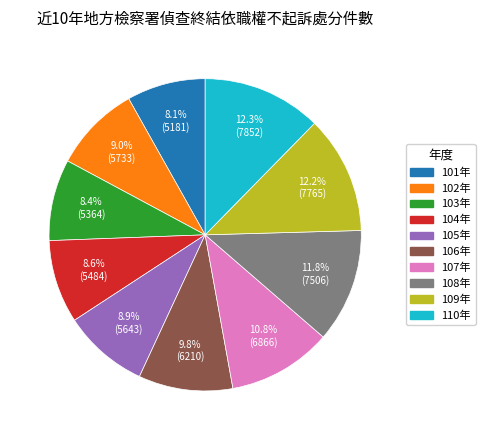

Approximately how many times larger is the value at 106年 compared to 110年?

0.8